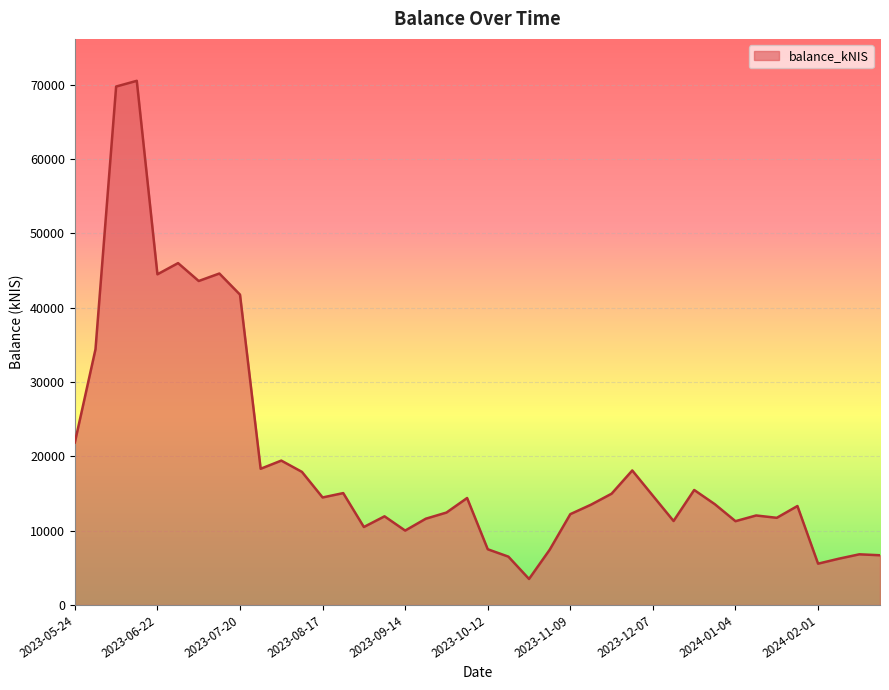

How many values exceed 13556?

20